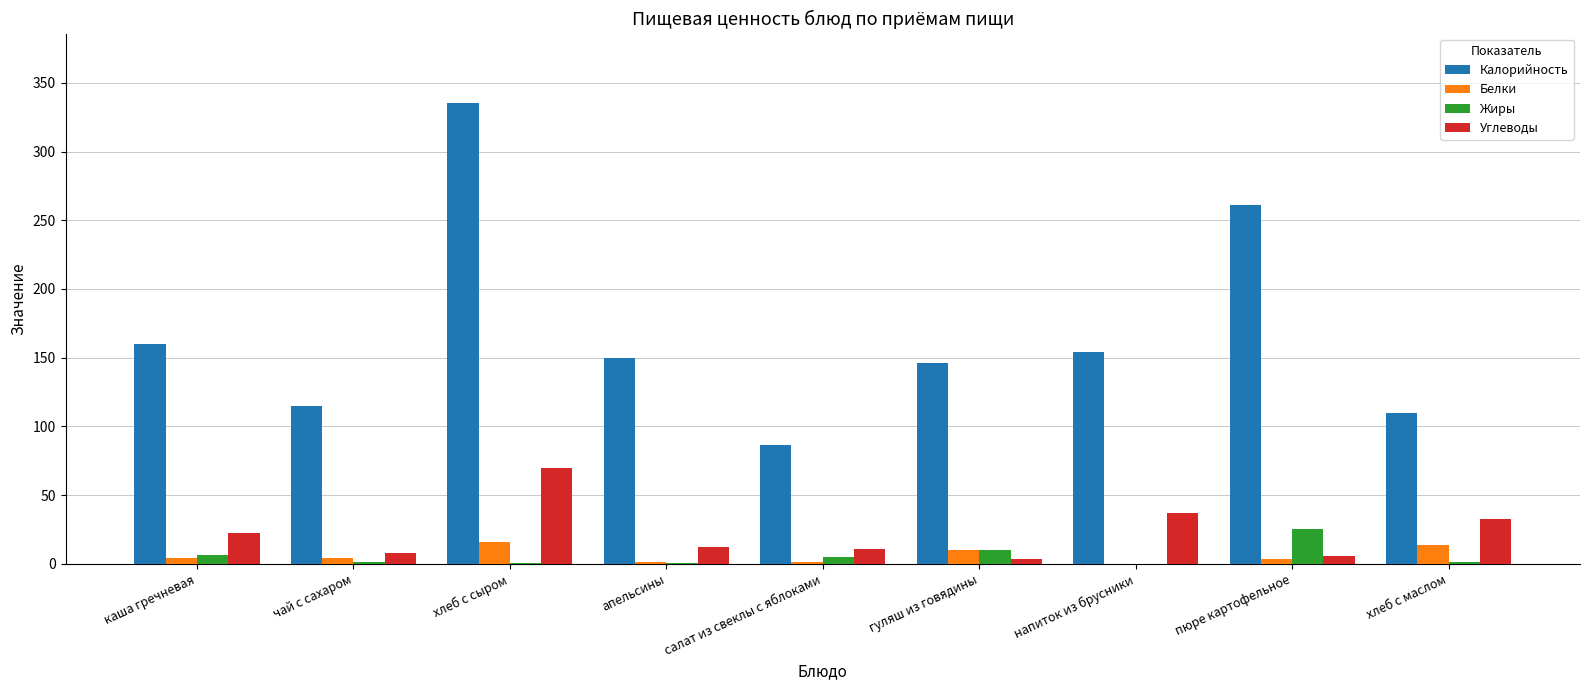

What is the approximate value of Углеводы at салат из свеклы с яблоками?

10.6